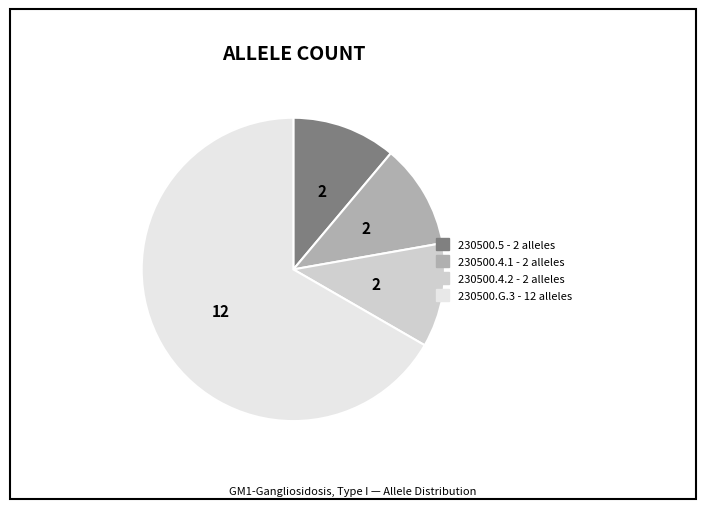

Is it true that 230500.G.3 is 67% of the pie?

True